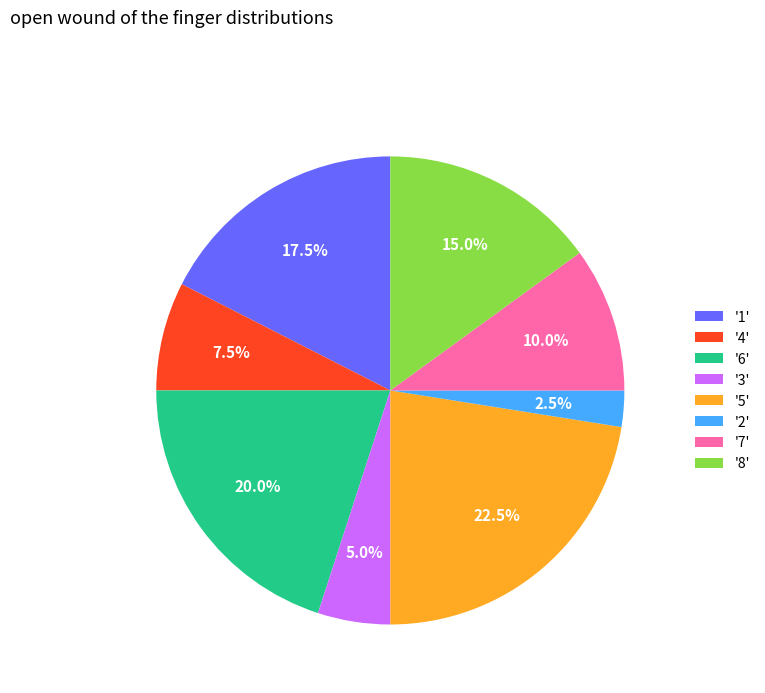

Approximately how many times larger is the value at '4' compared to '8'?

0.5